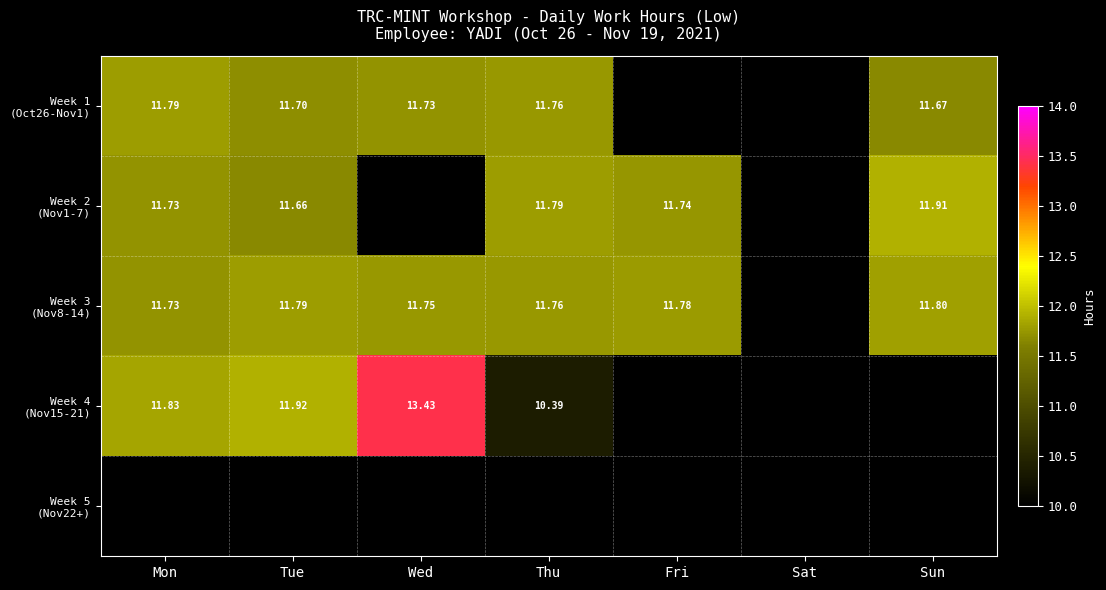

Which label corresponds to the largest value in the chart?

Wed